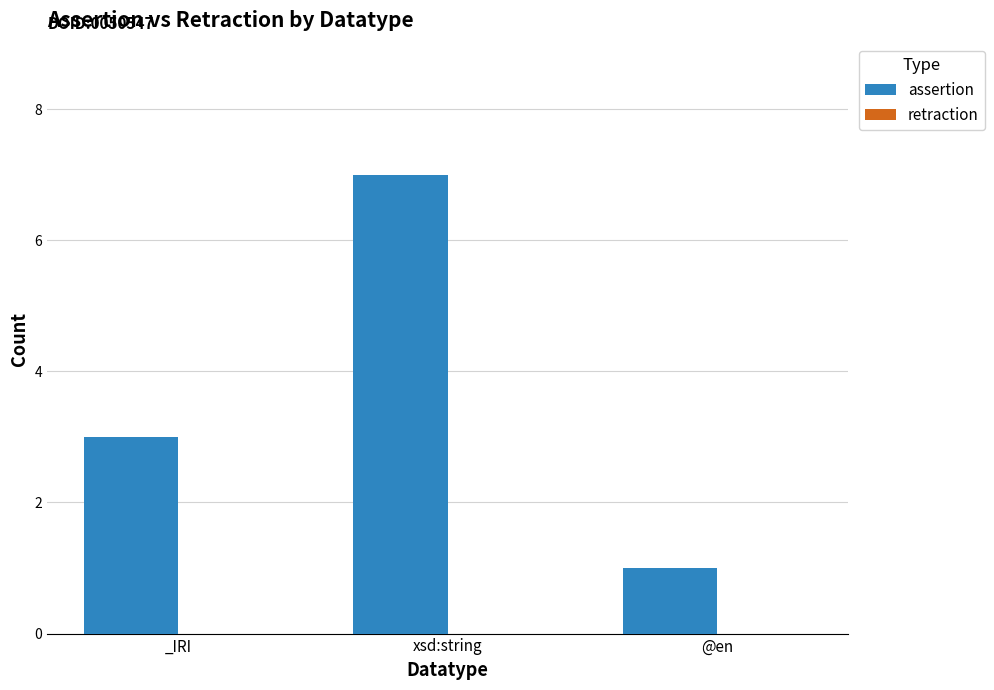

Are the bars horizontal?

No